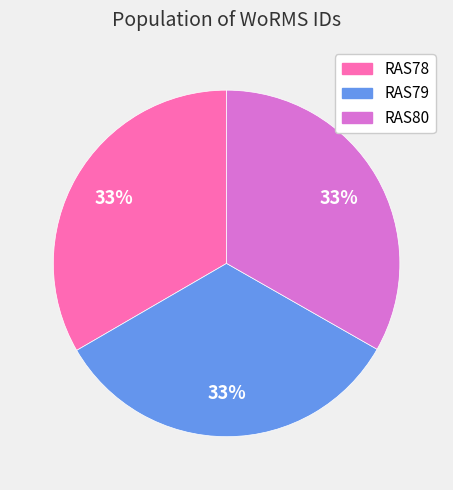

Does any single category account for the majority?

No